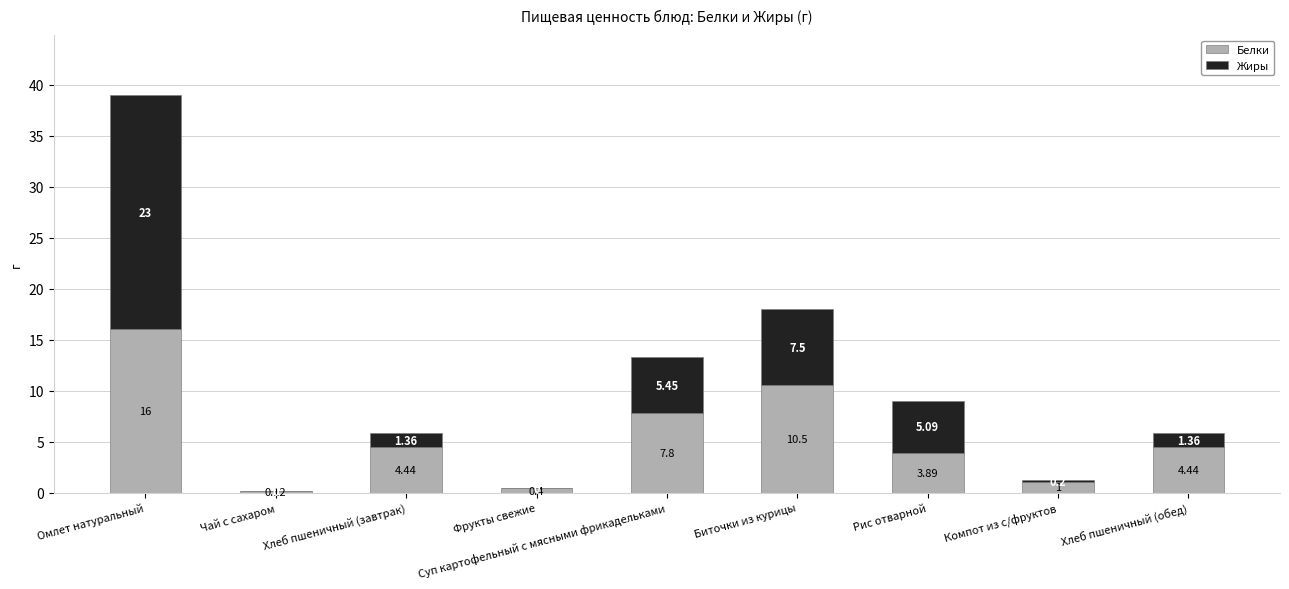

At which label does Белки first exceed 4?

Омлет натуральный